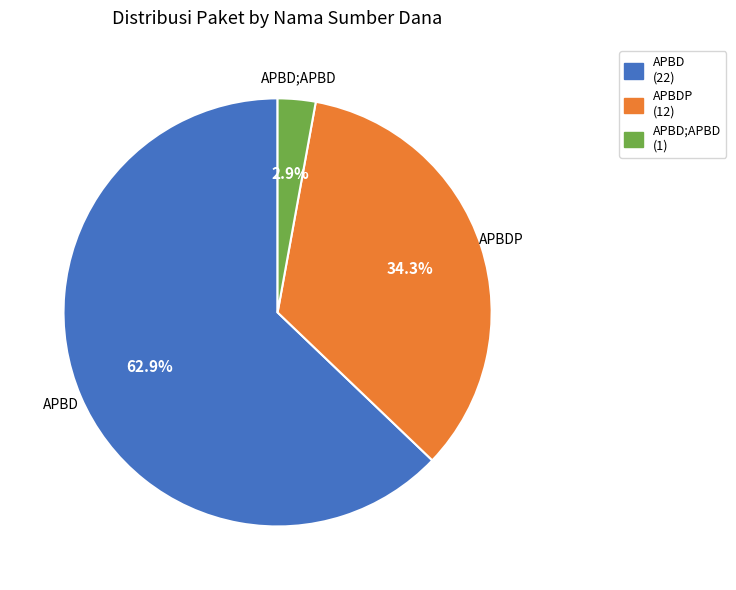

Is there a majority slice in this chart?

Yes